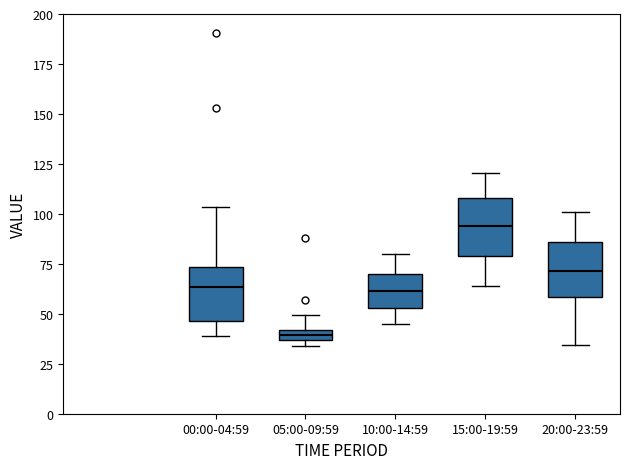

Which box's median line is the highest?

15:00-19:59